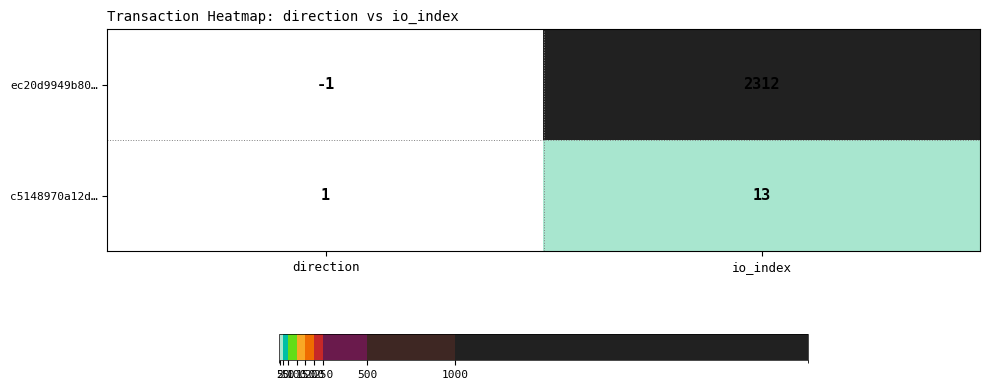

Is the value of ec20d9949b80… at direction greater than the value of c5148970a12d… at io_index?

No